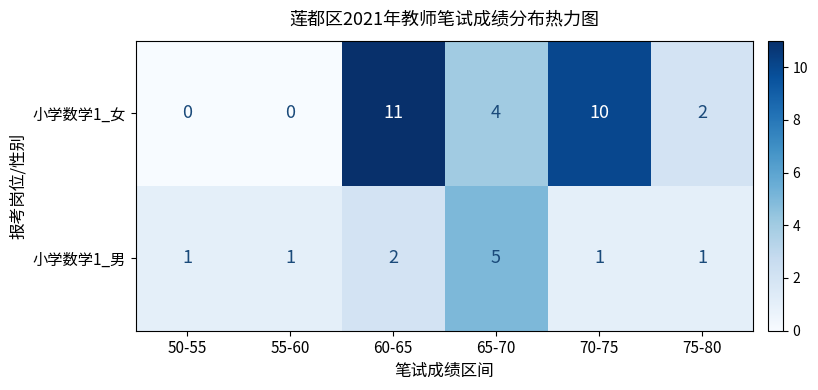

Between 60-65 and 65-70, which series saw the biggest shift?

小学数学1_女